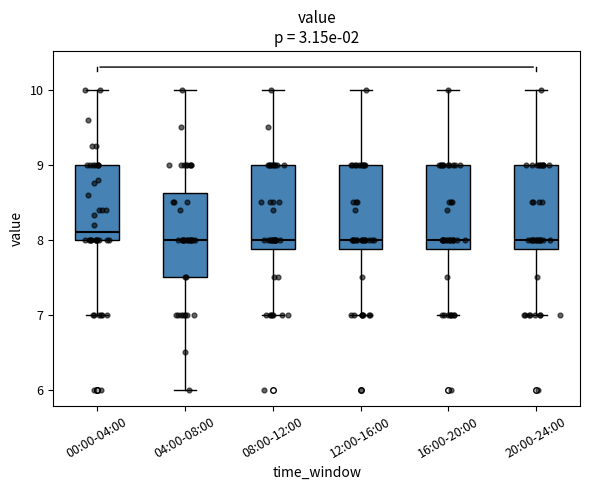

Where does the lower whisker of the box for 20:00-24:00 end on the y-axis? The values are not printed on the chart, so give them approximately, as read against the axis.

7.0